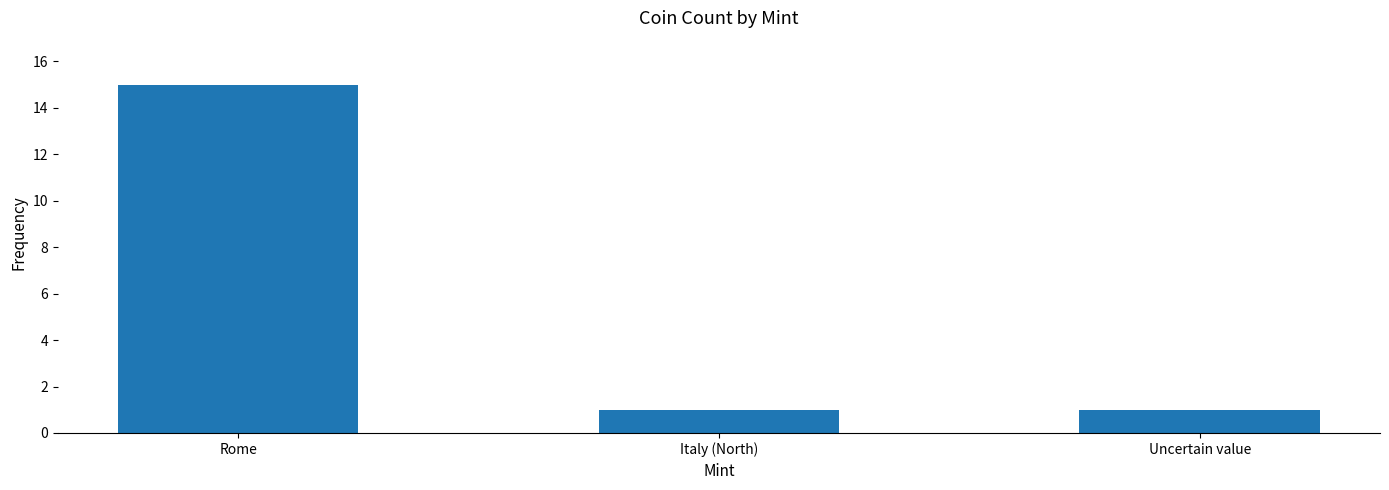

What is the change in value from Rome to Uncertain value?

-14